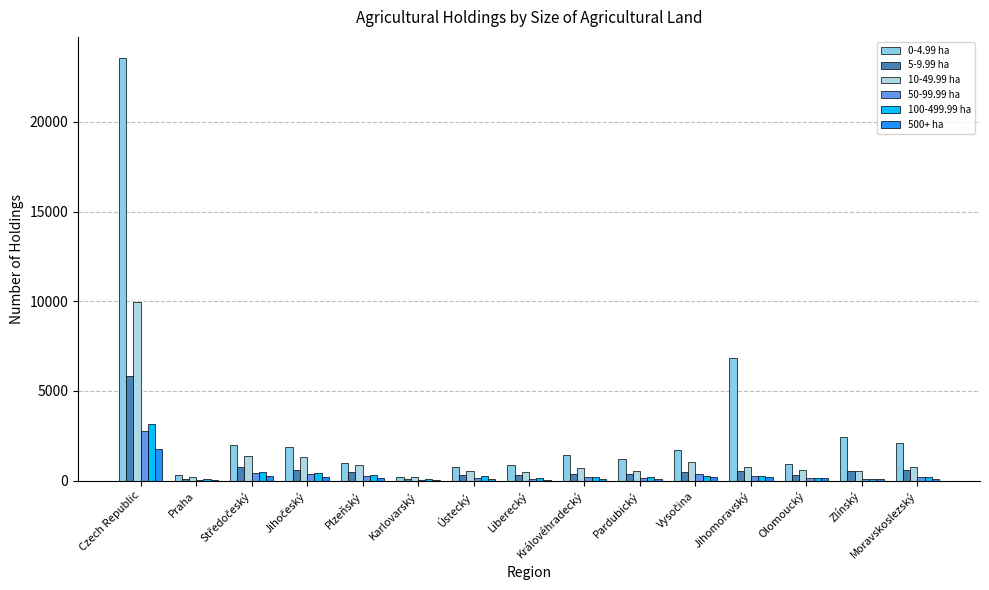

At which label does 100-499.99 ha first exceed 200?

Czech Republic